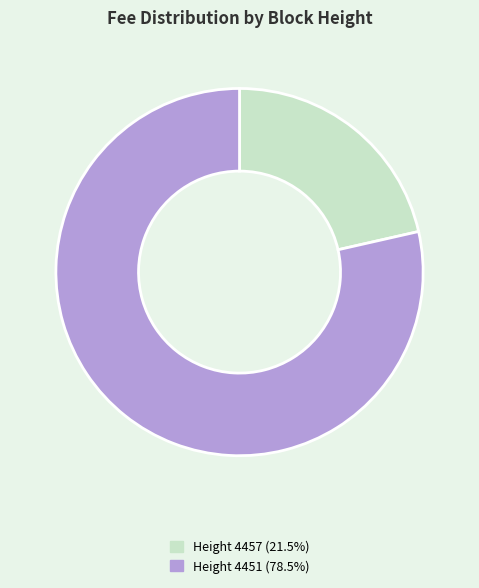

How many slices are in this pie chart?

2